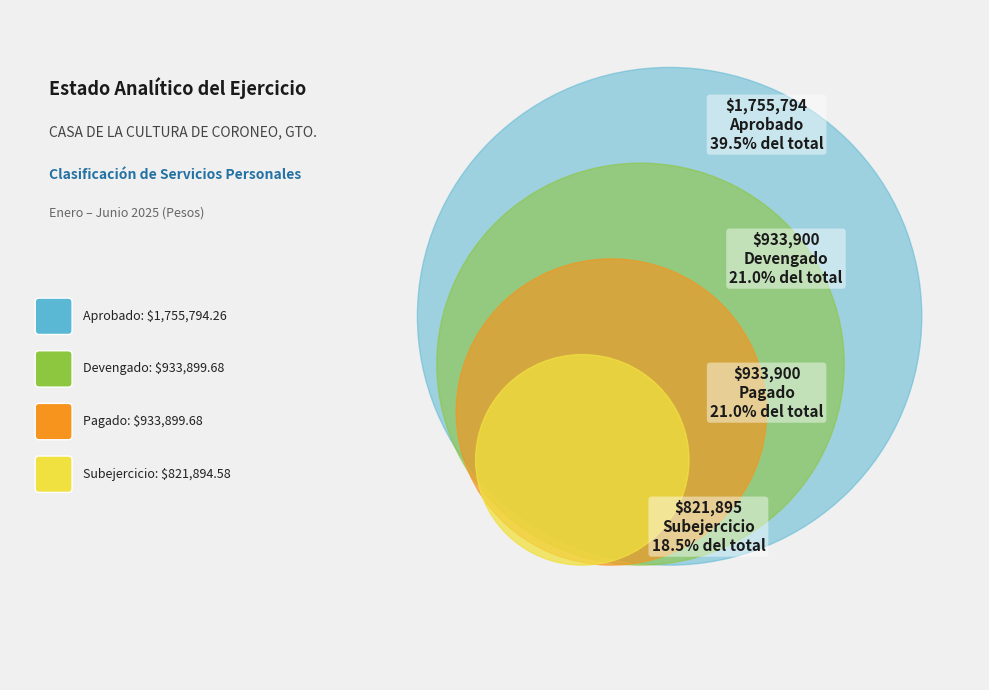

To the nearest percent, what percentage of the pie is Subejercicio?

18%